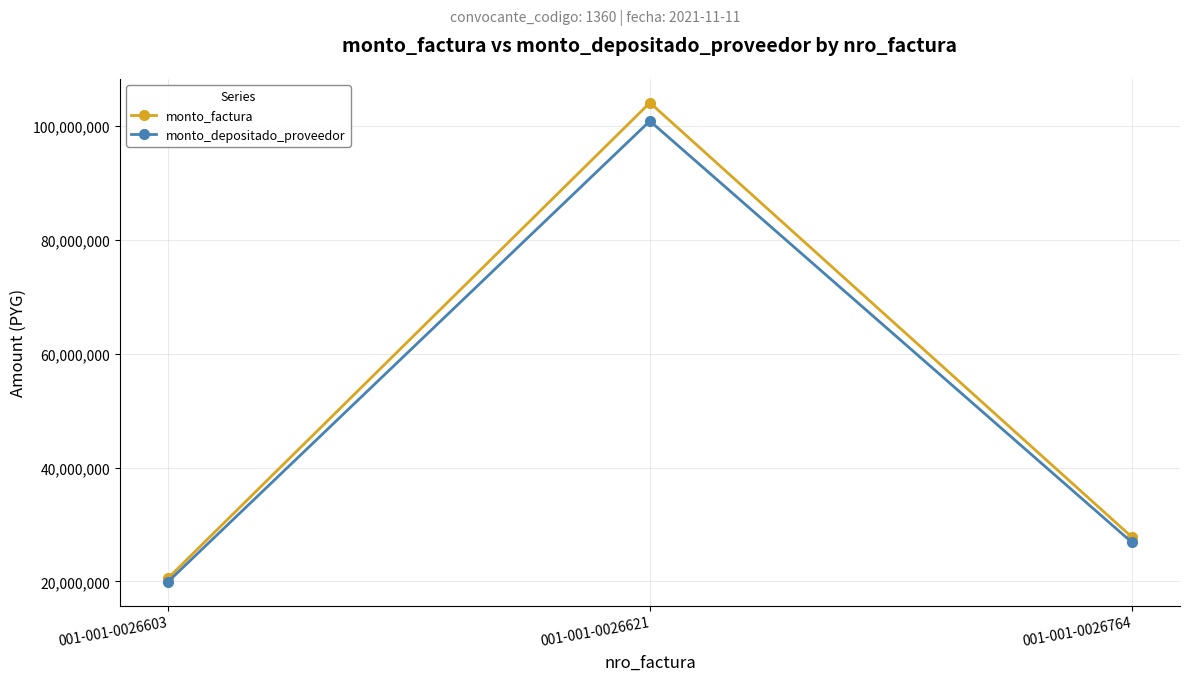

How many categories are shown in the chart?

3